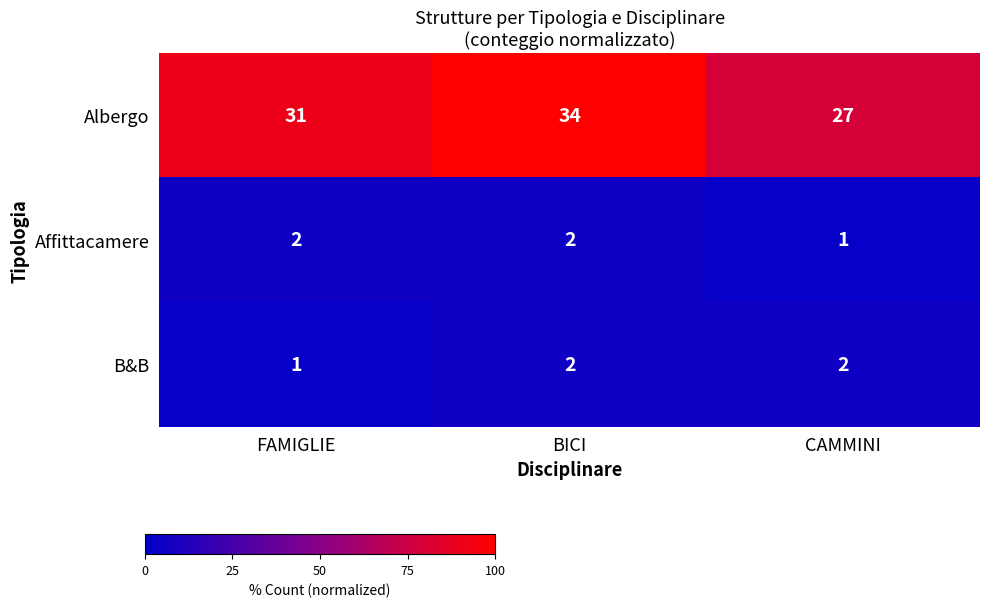

How many Affittacamere values are between 1 and 2?

3